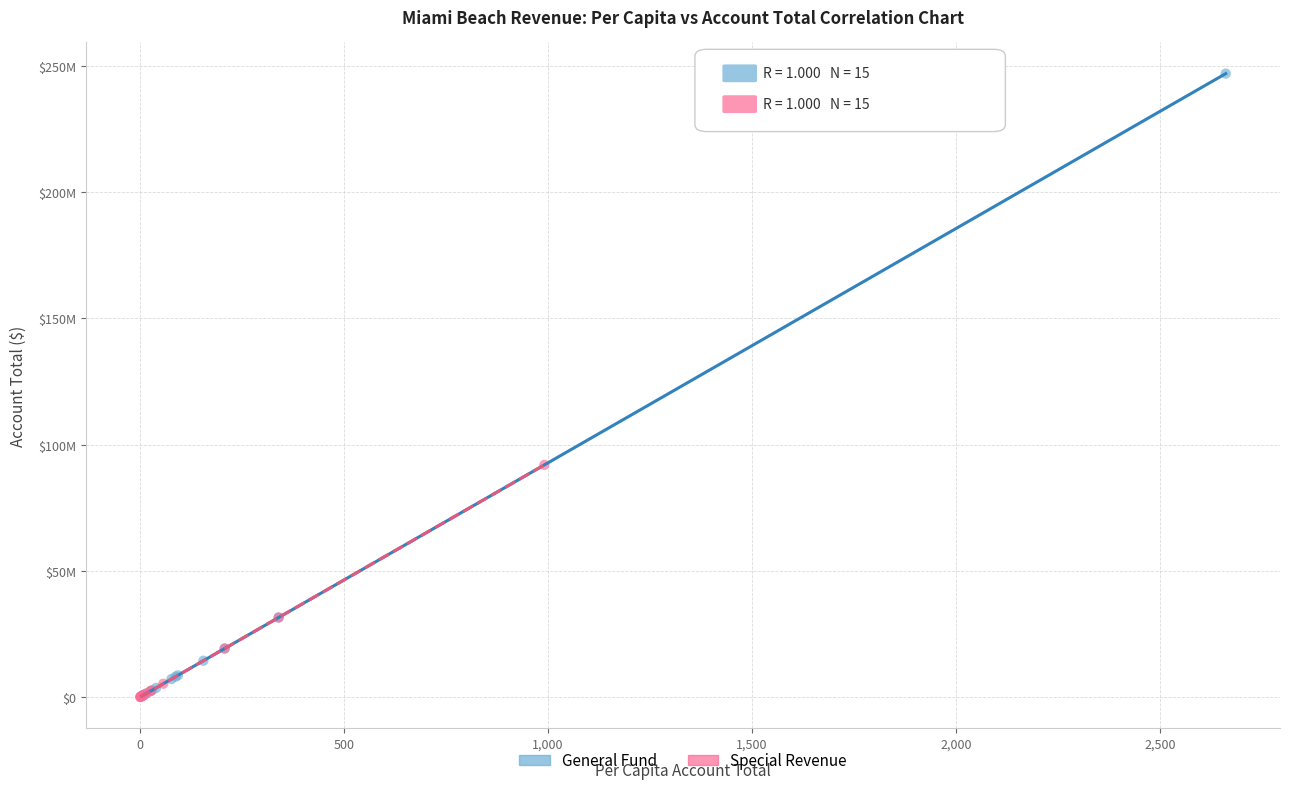

What are all the series names shown in the legend?

General Fund, Special Revenue